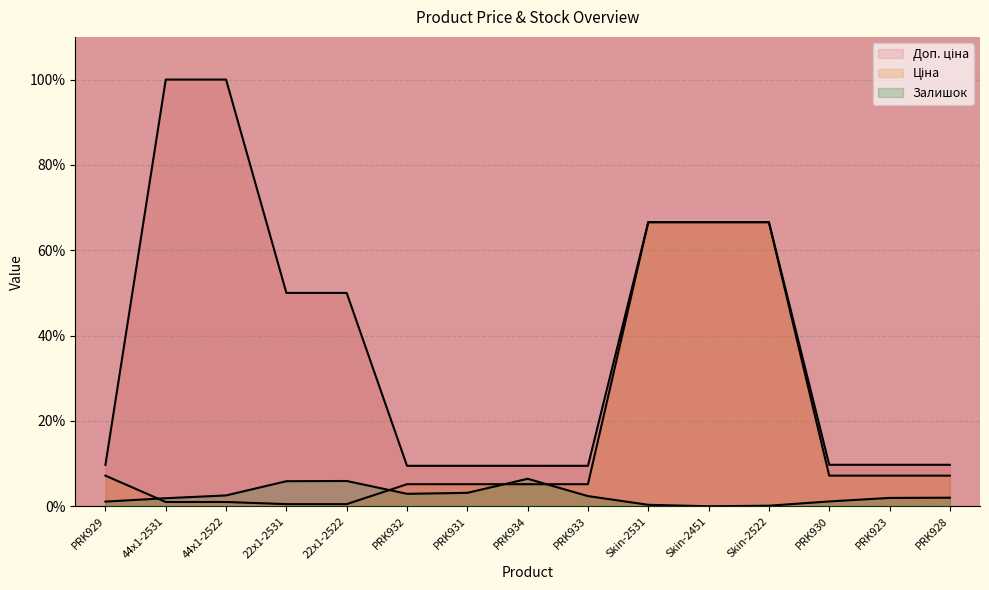

Which series has the largest total across all categories?

Доп. ціна